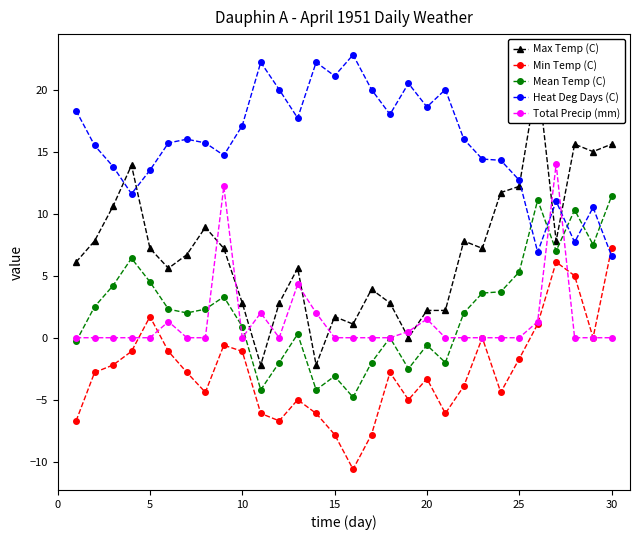

True or false: Total Precip (mm) has more than 2 interior local peaks.

True